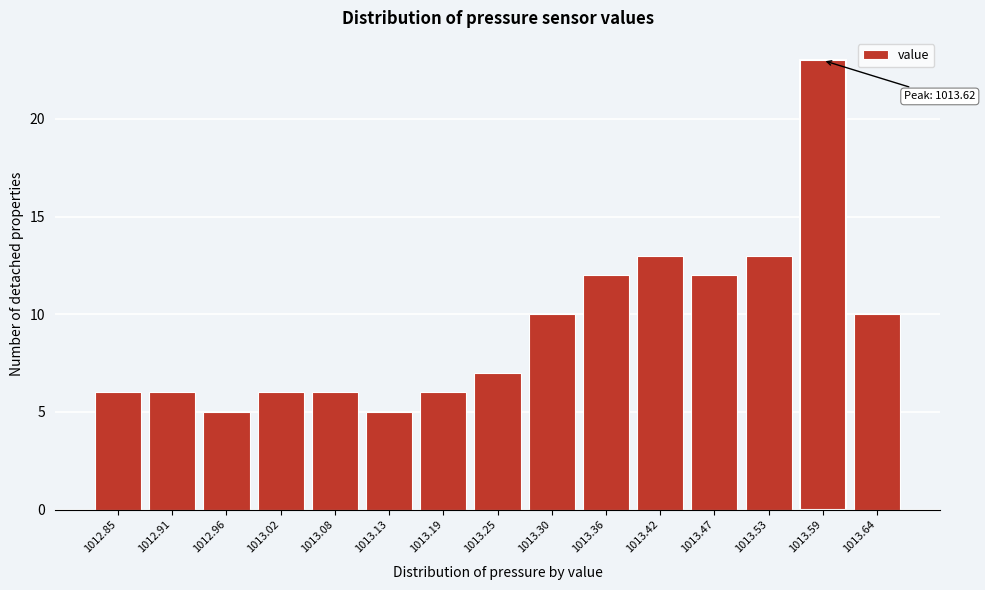

Reading right to left, what are all the values shown in this chart?

10	23	13	12	13	12	10	7	6	5	6	6	5	6	6